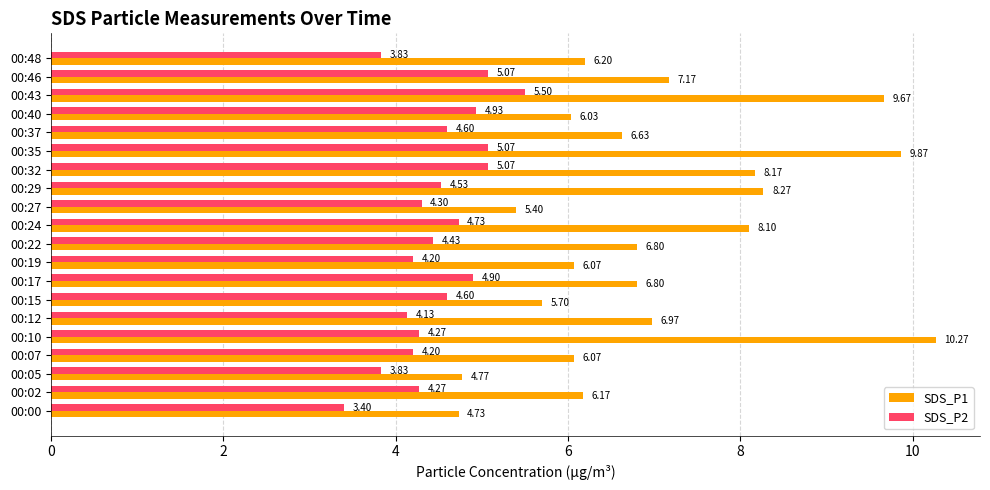

Which category has the highest value in the SDS_P1 series?

00:10